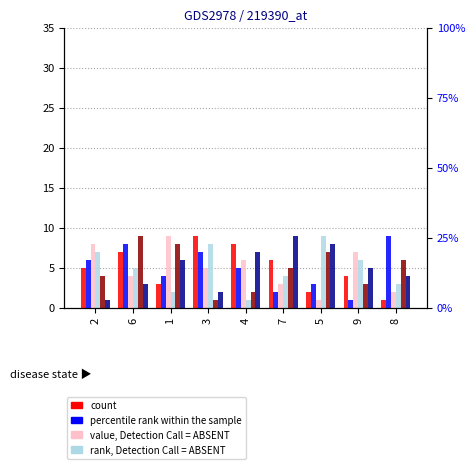

What is the difference between the col_3 values at 1 and 9?

5